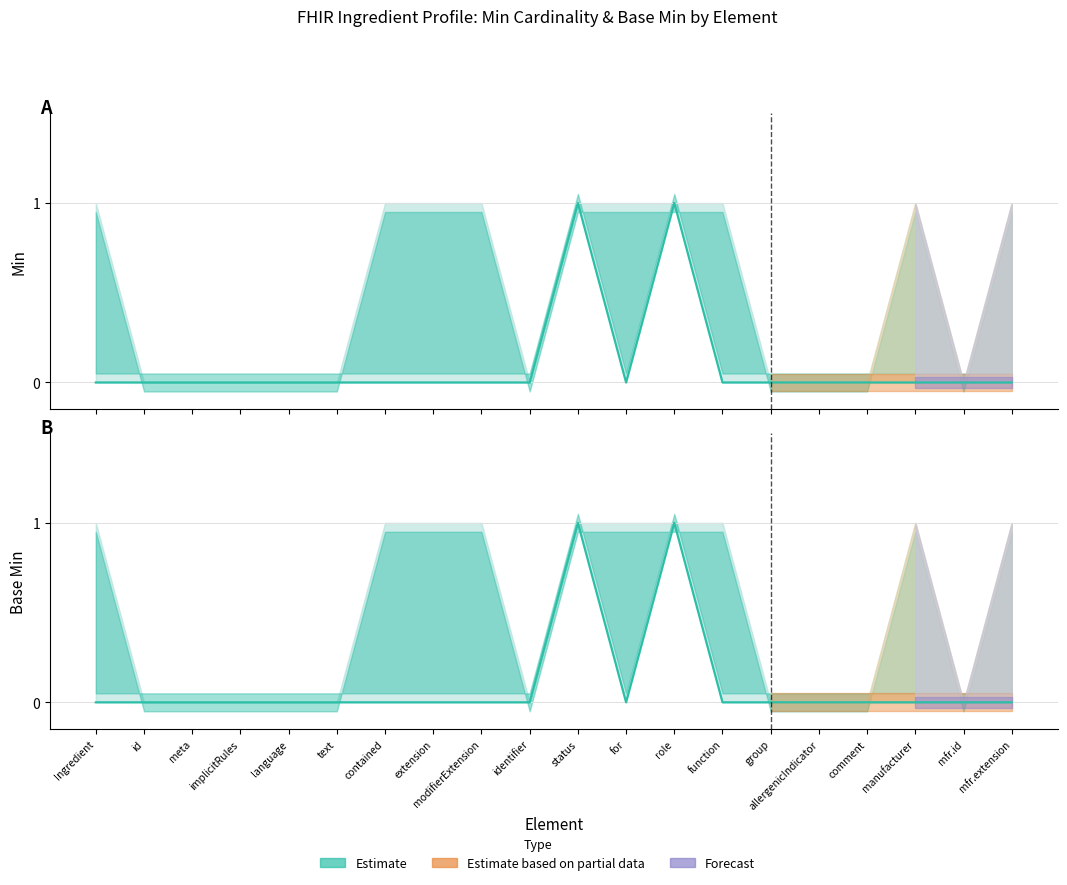

What is the value of the Base Min point at the 13th from the left?

1